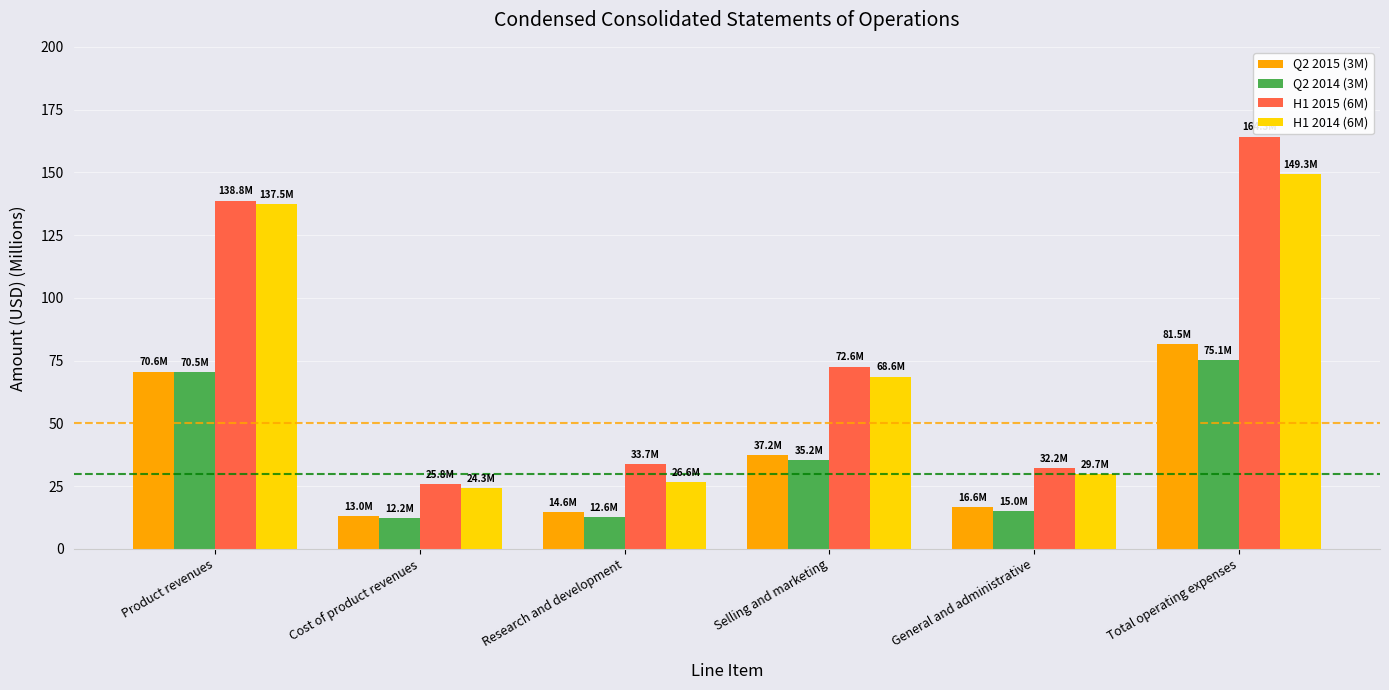

Does the chart contain any negative values?

No